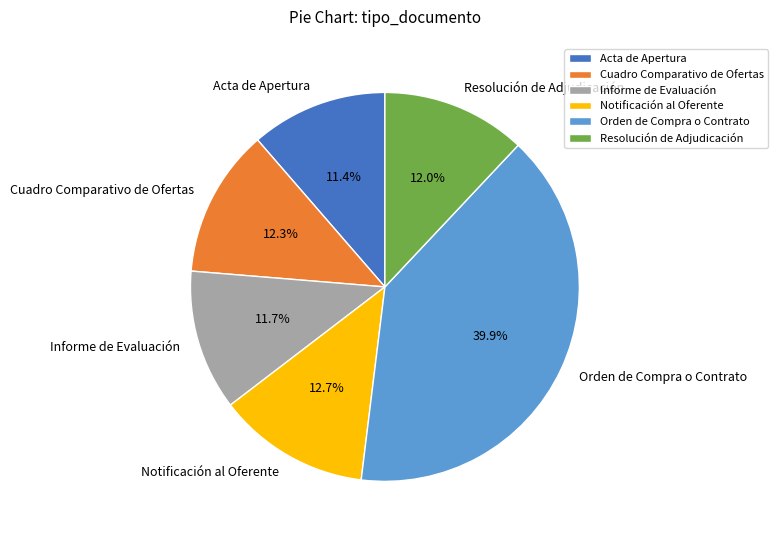

What is the ratio of the value at Cuadro Comparativo de Ofertas to the value at Informe de Evaluación?

1.1